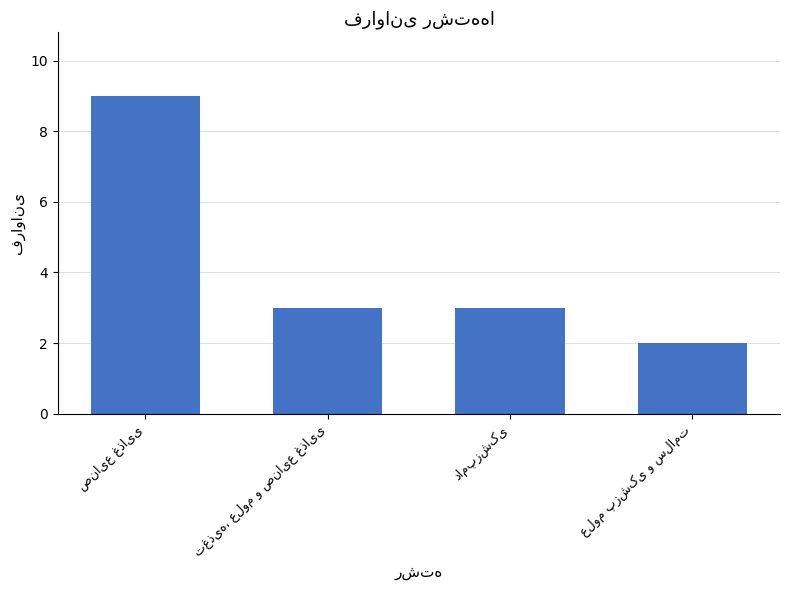

What is the greatest value displayed?

9